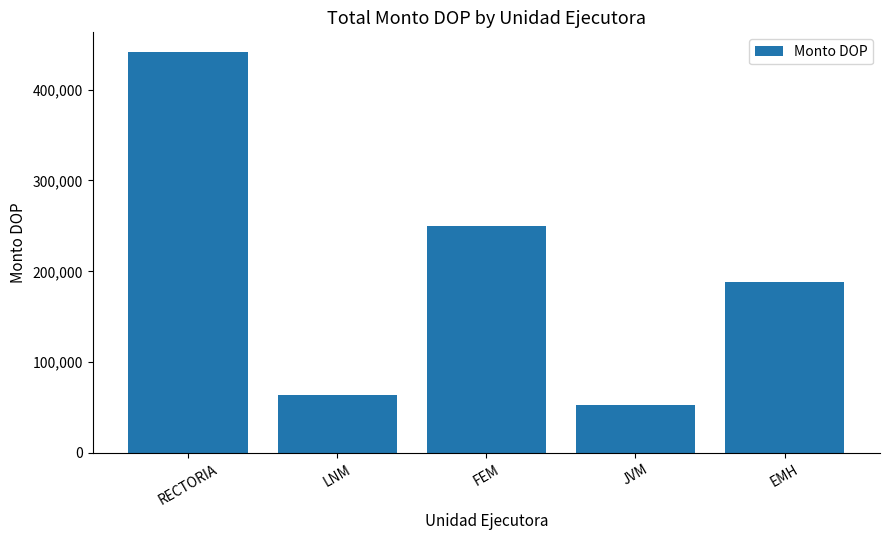

What is the sum of the values at JVM and FEM?

302673.4